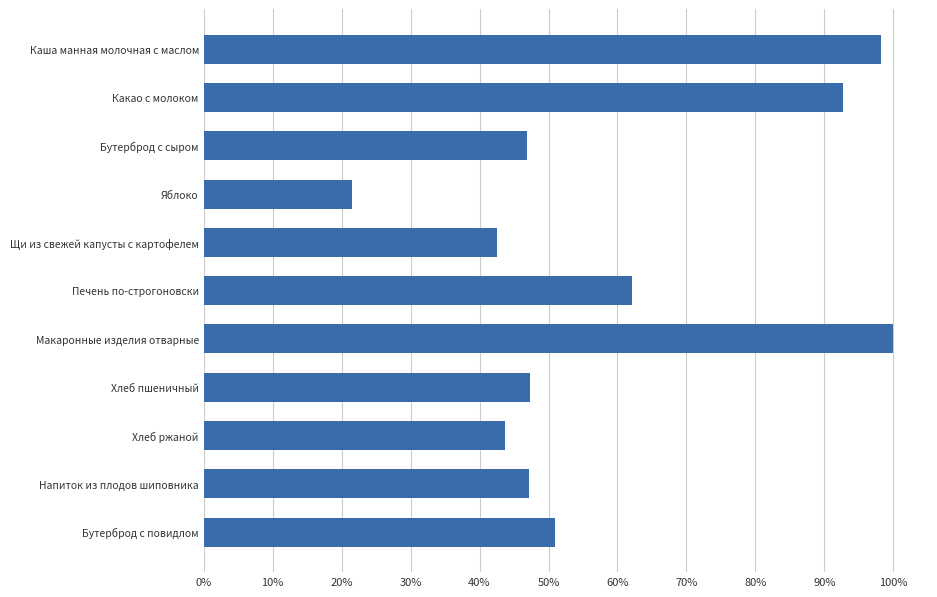

Does the chart contain any negative values?

No